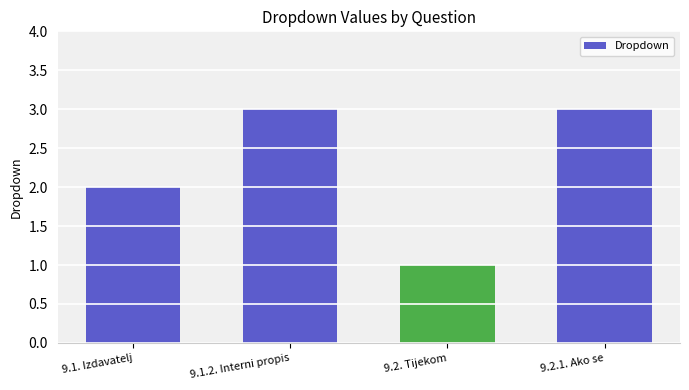

The chart shows a value of 2 at 9.1. Izdavatelj. True or false?

True